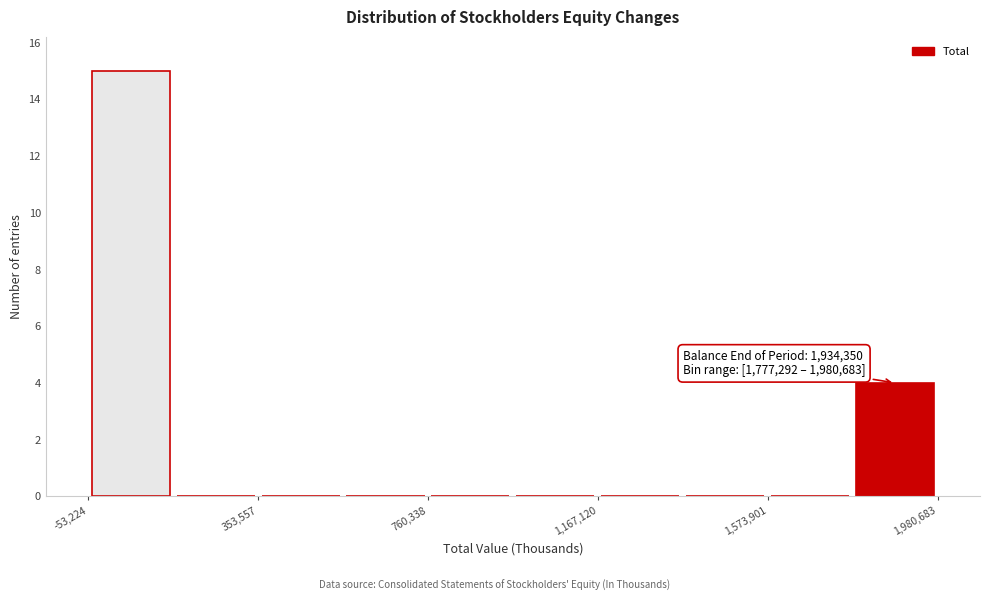

Which range on the x-axis has the tallest bar?

-50000 to 150000